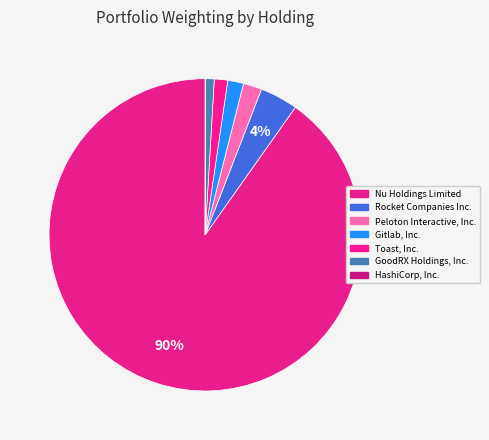

The Nu Holdings Limited slice represents 90% of the pie. True or false?

True